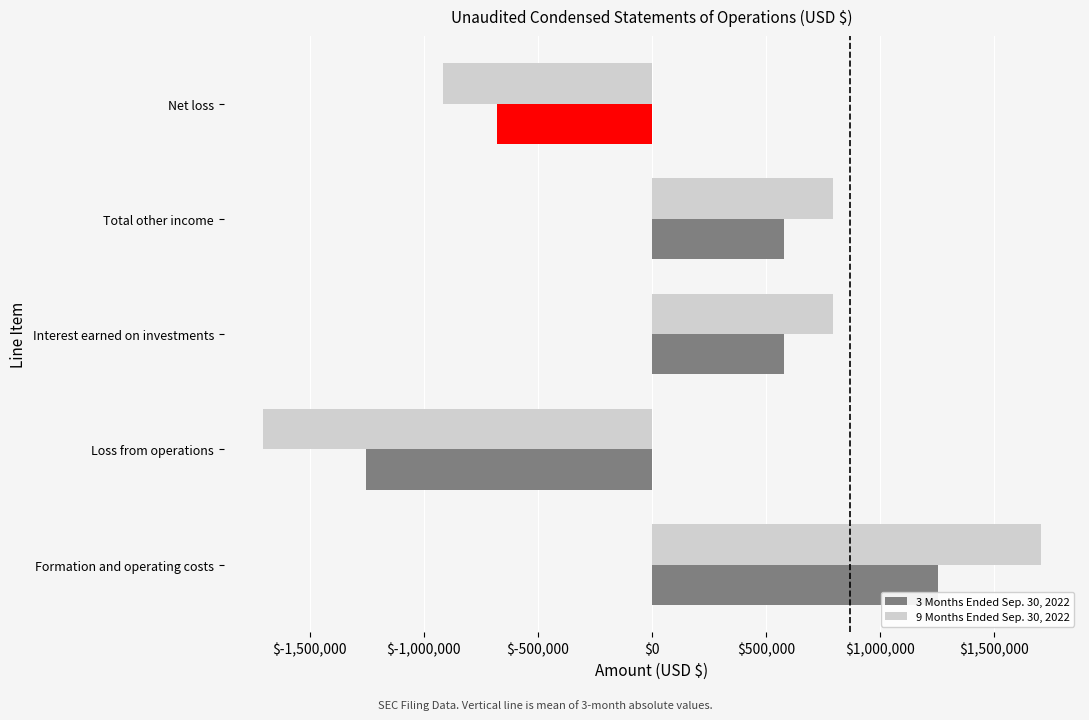

Which category has the lowest value across all series?

Loss from operations